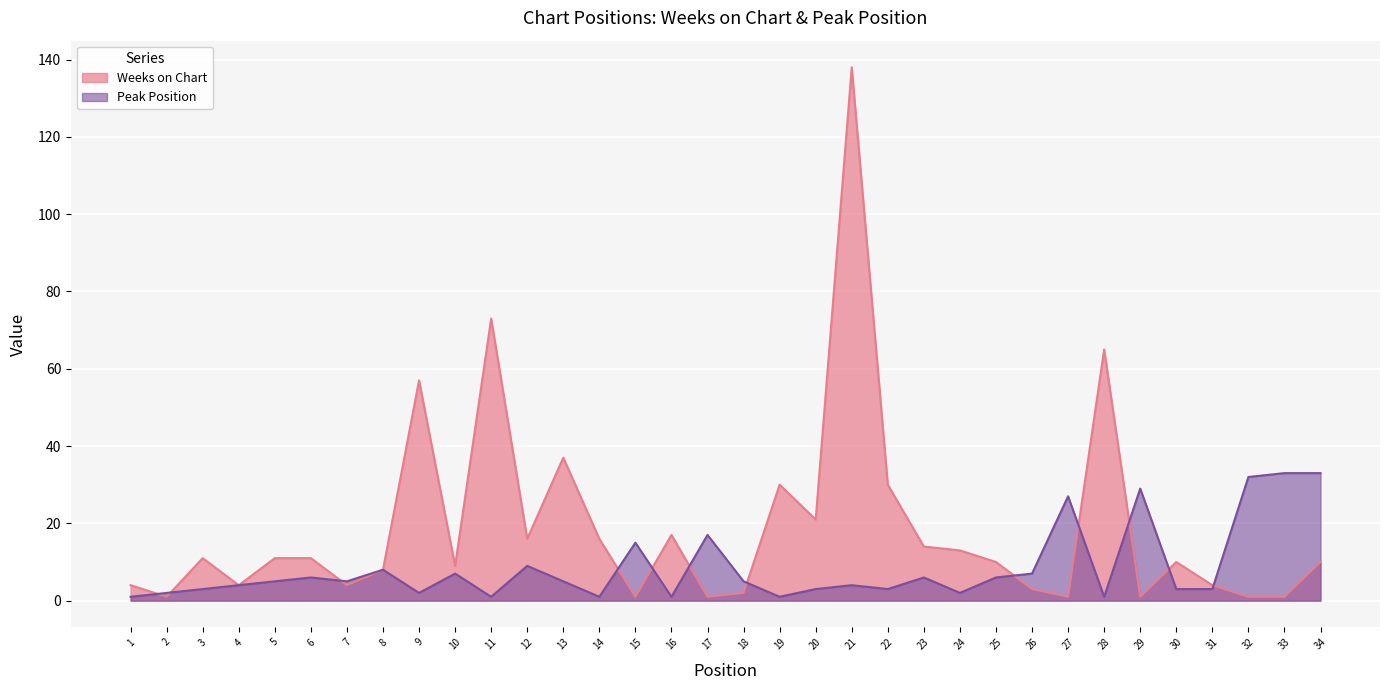

What is the difference between the highest and lowest values at 1?

3